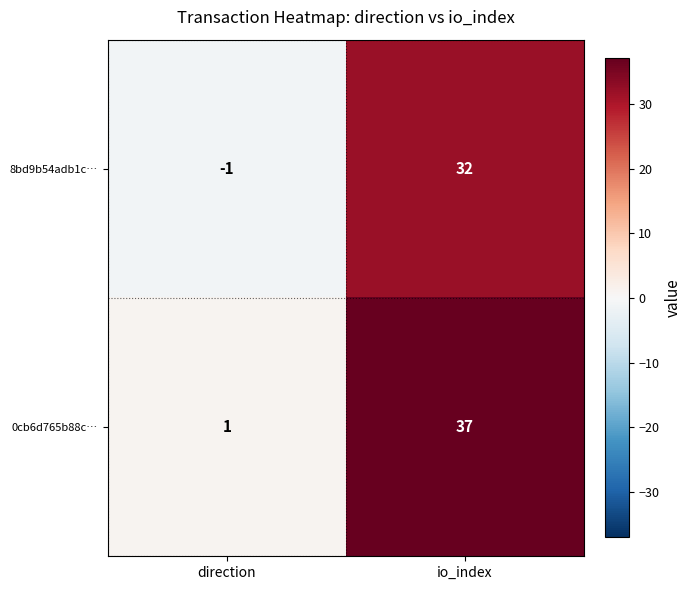

Which category has the highest value in the 8bd9b54adb1c… series?

io_index